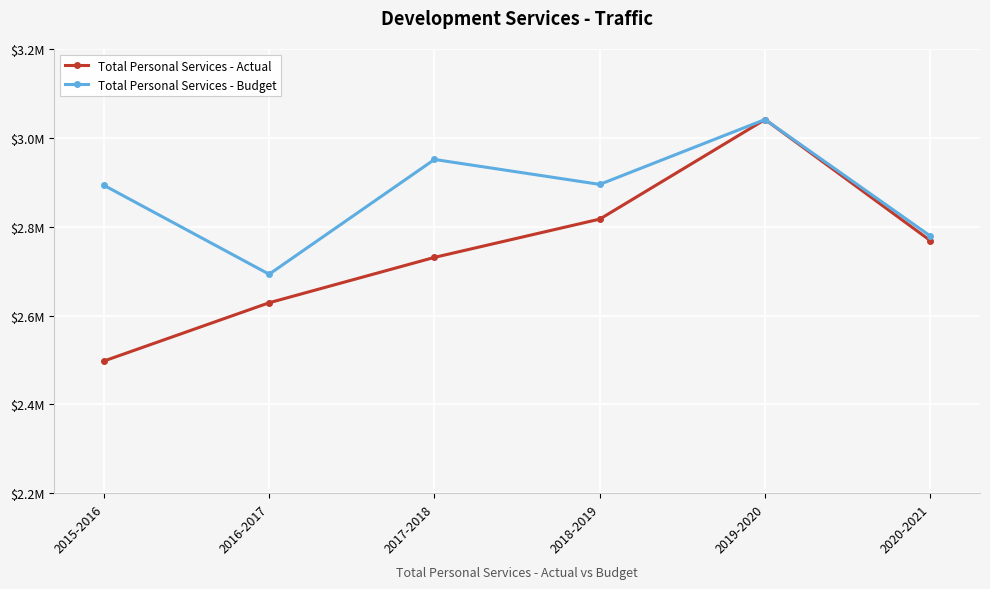

Rank the series at 2019-2020 from highest to lowest value.

Total Personal Services - Actual, Total Personal Services - Budget